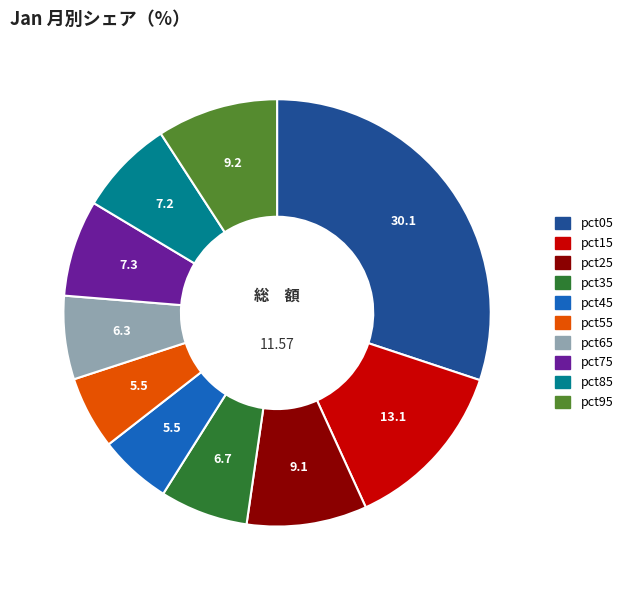

Is pct15 the majority of the pie?

No